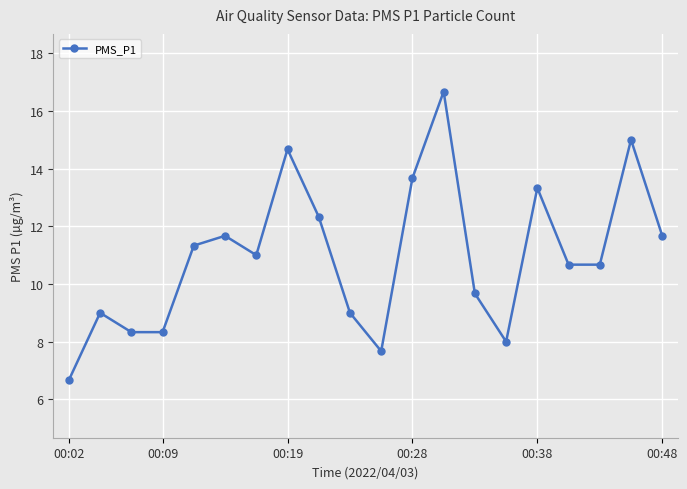

What is the value of the 10th point from the left?

9.0